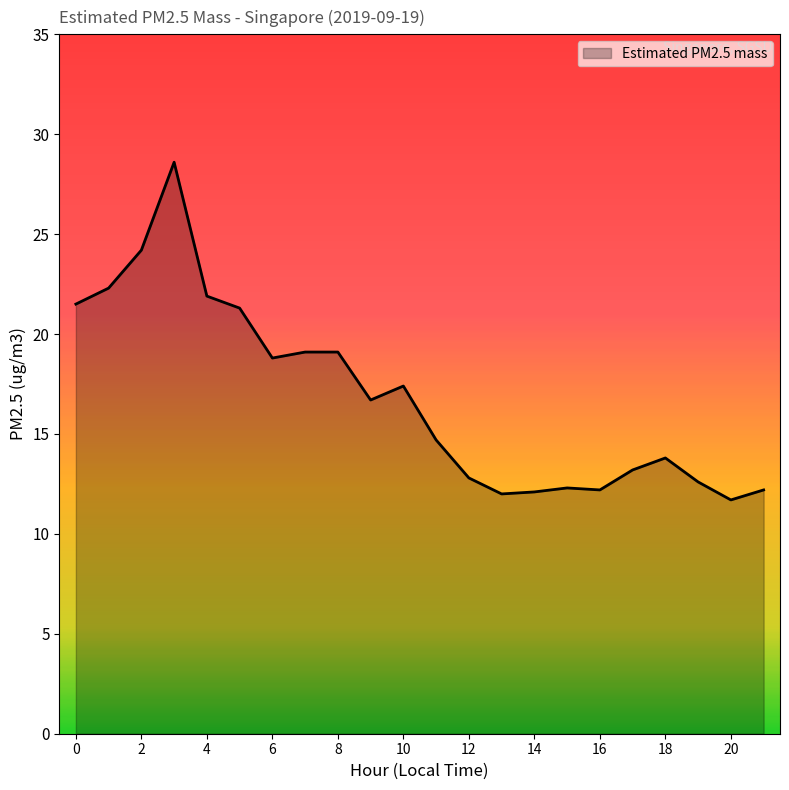

Does the chart display data point markers on the line(s)?

No